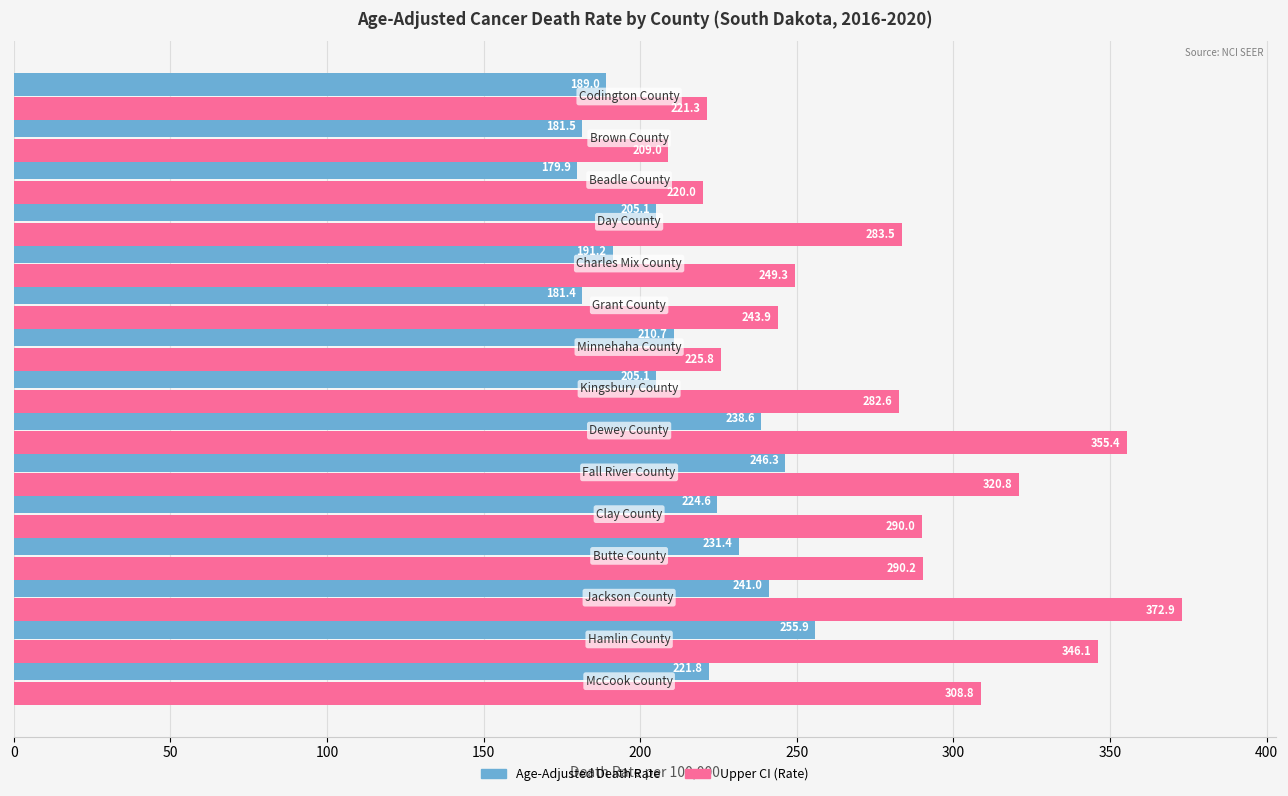

What is the smallest value displayed?

179.9